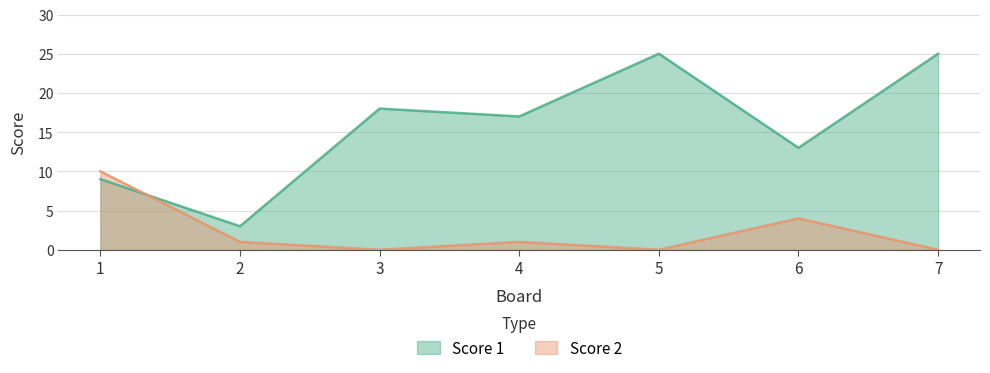

Where do Score 2 and Score 1 first cross each other?

1 and 2